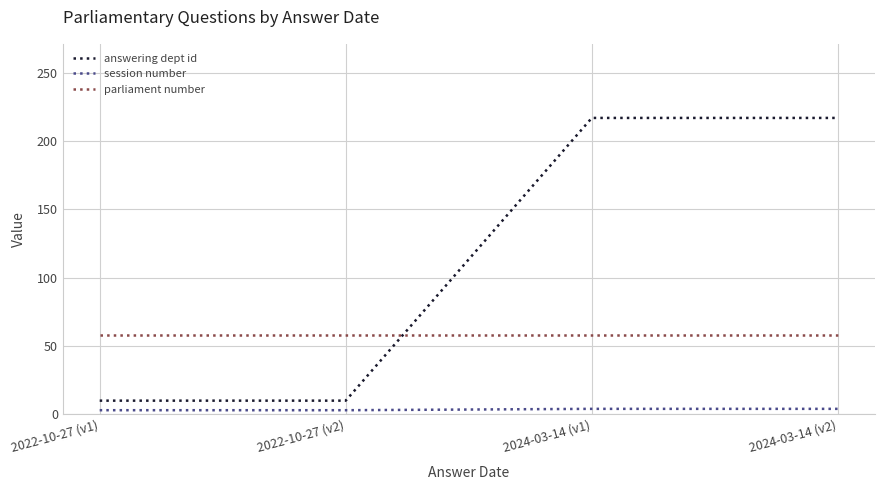

How many lines are shown in the chart?

3